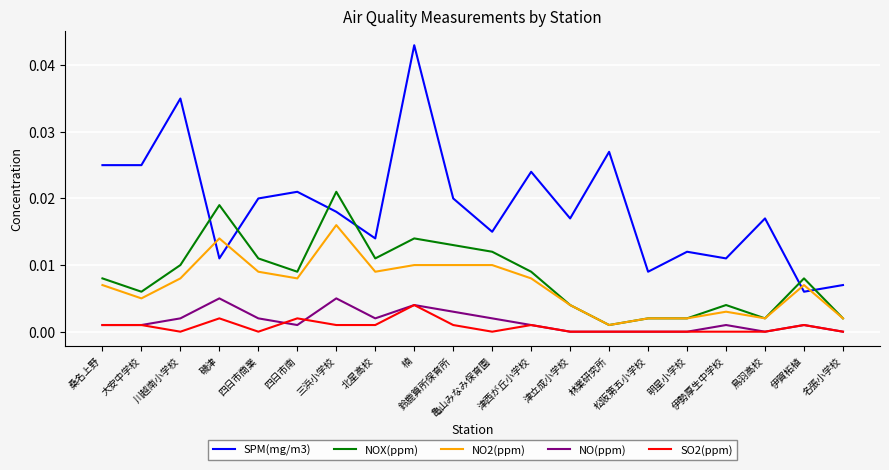

Which series has the largest total across all categories?

SPM(mg/m3)